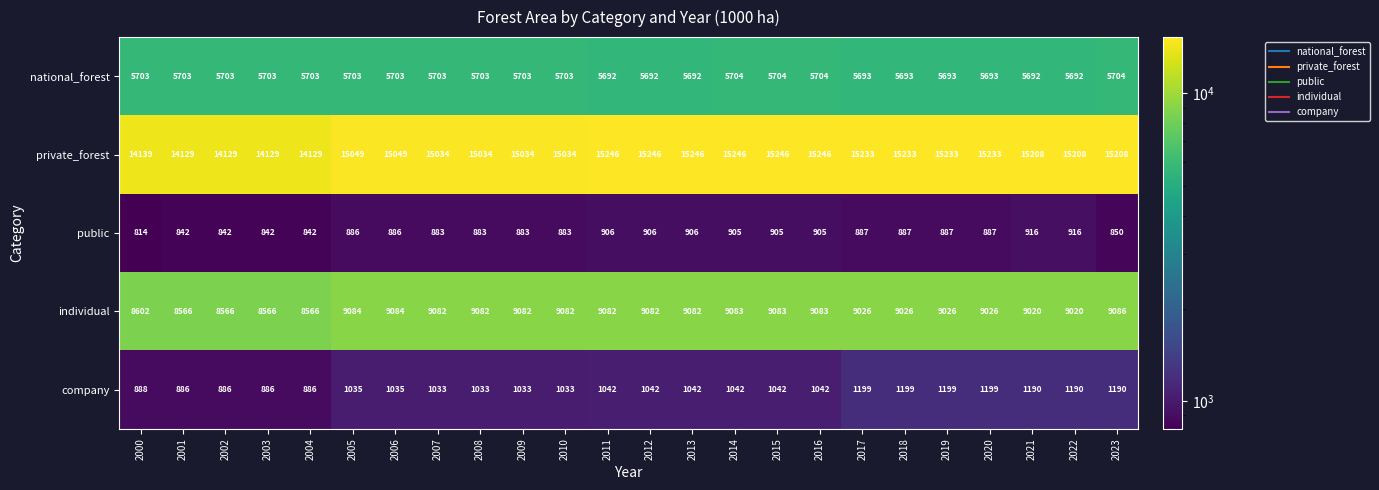

What is the difference between the second highest and second lowest values in the company series?

313